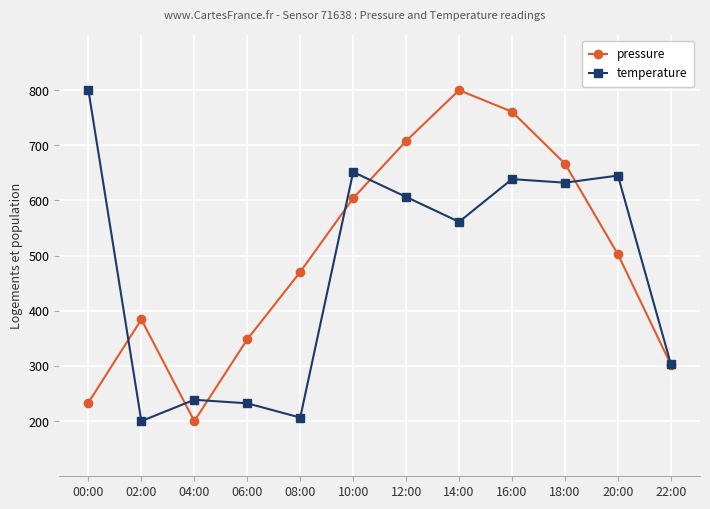

Where do pressure and temperature first cross each other?

00:00 and 02:00